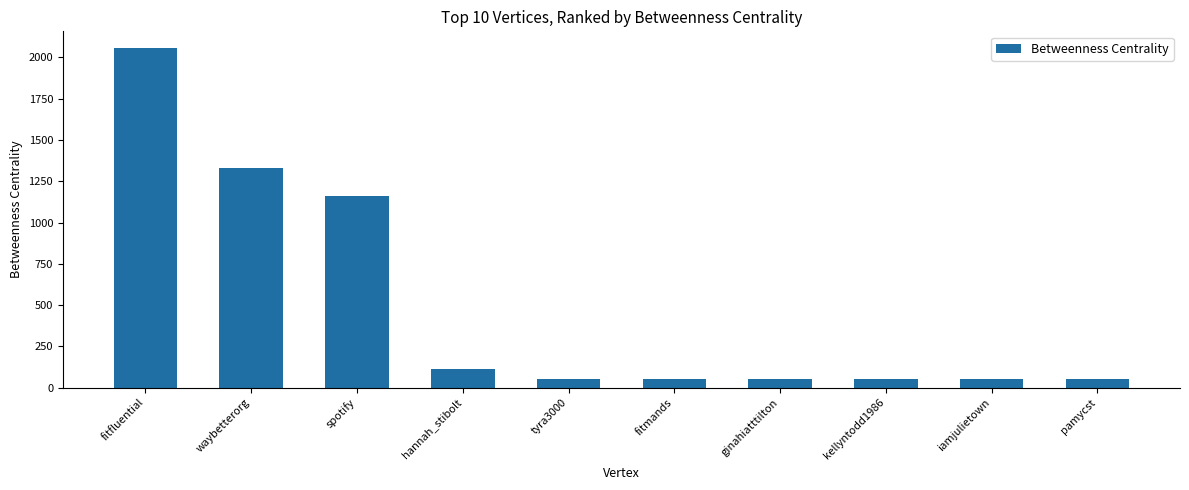

What is the difference between the maximum and second lowest values?

2001.2